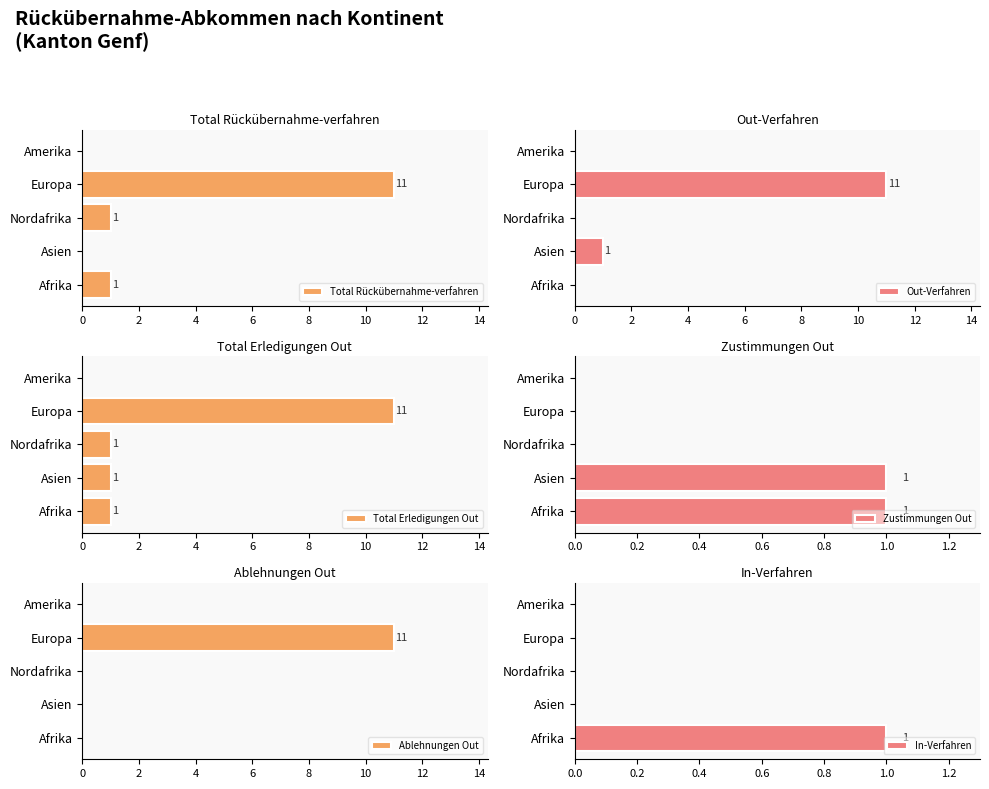

Is it true that Ablehnungen Out equals 19 at 6?

False